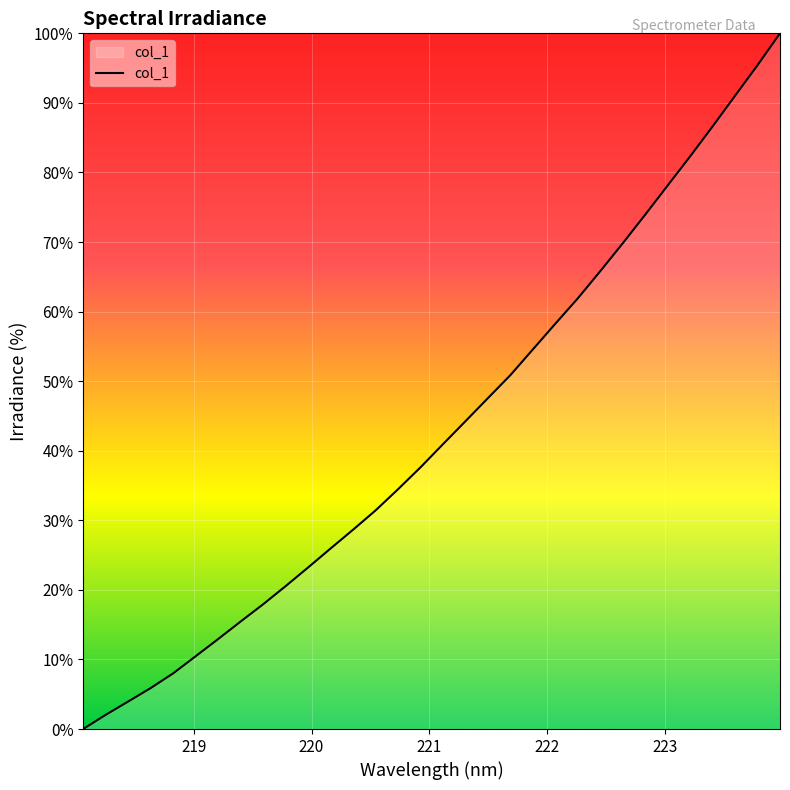

What is the difference between the maximum and minimum values?

100.0